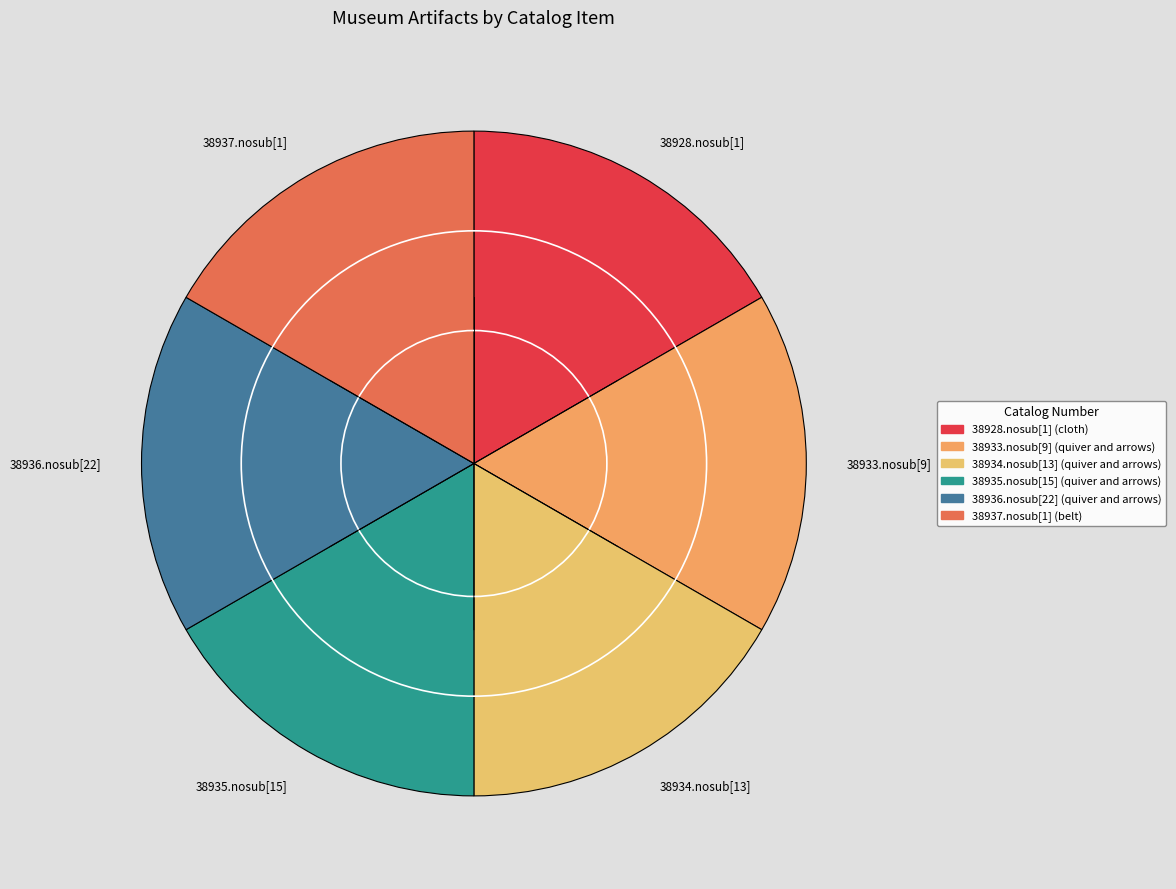

Approximately how many times larger is the value at 38937.nosub[1] compared to 38928.nosub[1]?

1.0